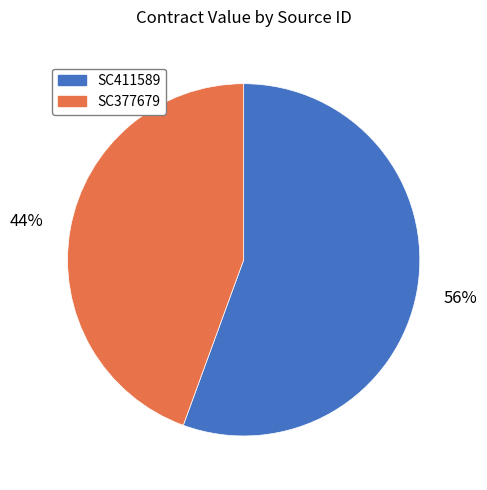

To the nearest percent, what is the average slice percentage?

50%